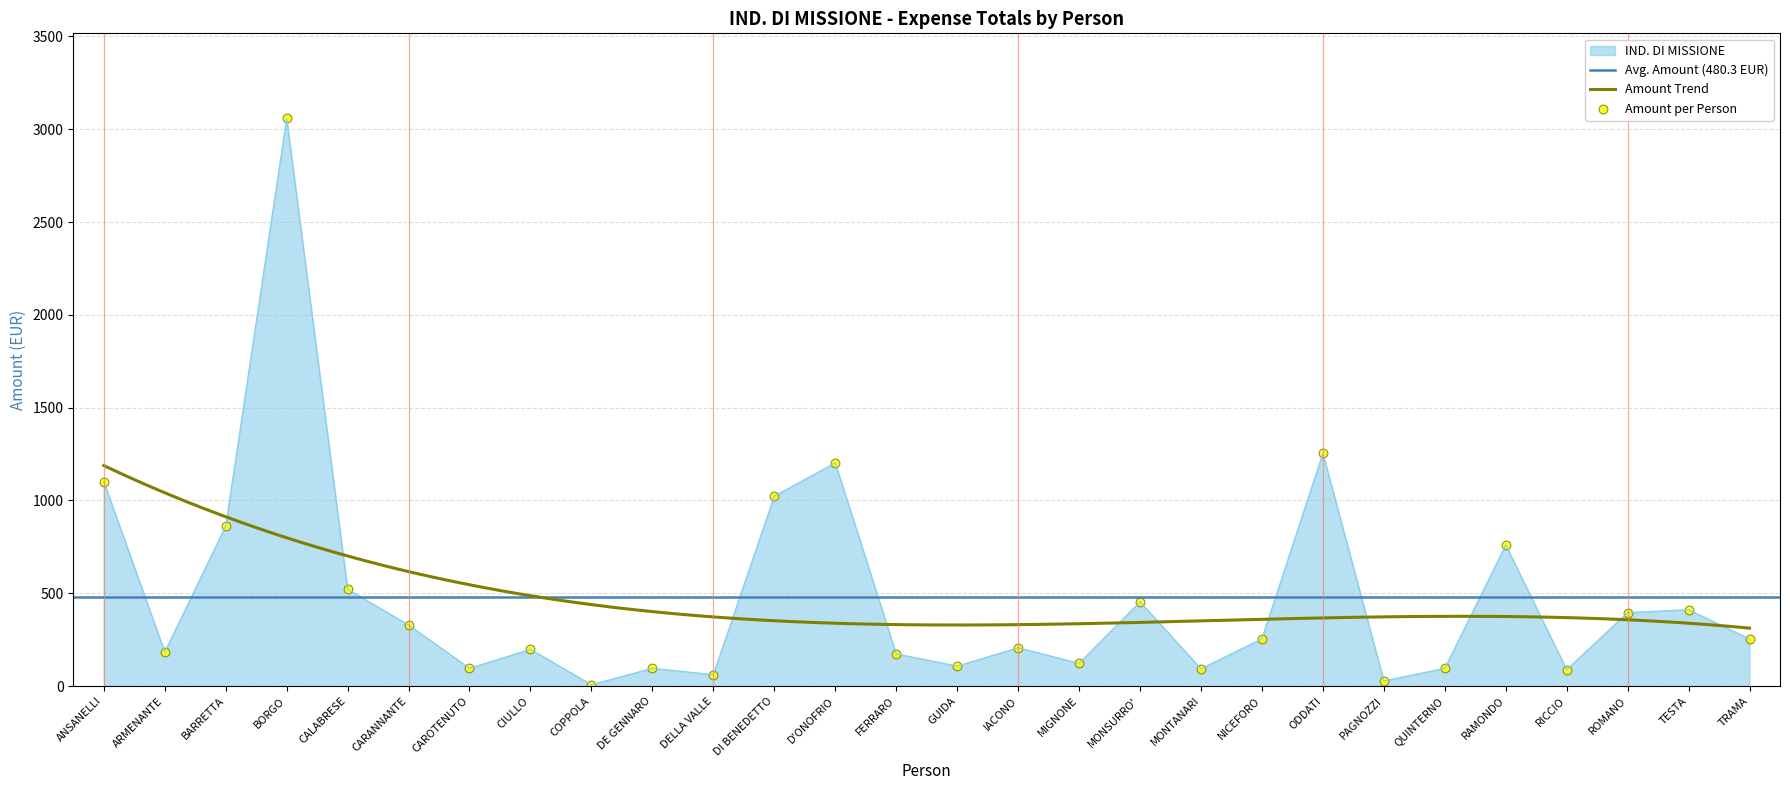

Which has a higher value, IACONO or PAGNOZZI?

IACONO